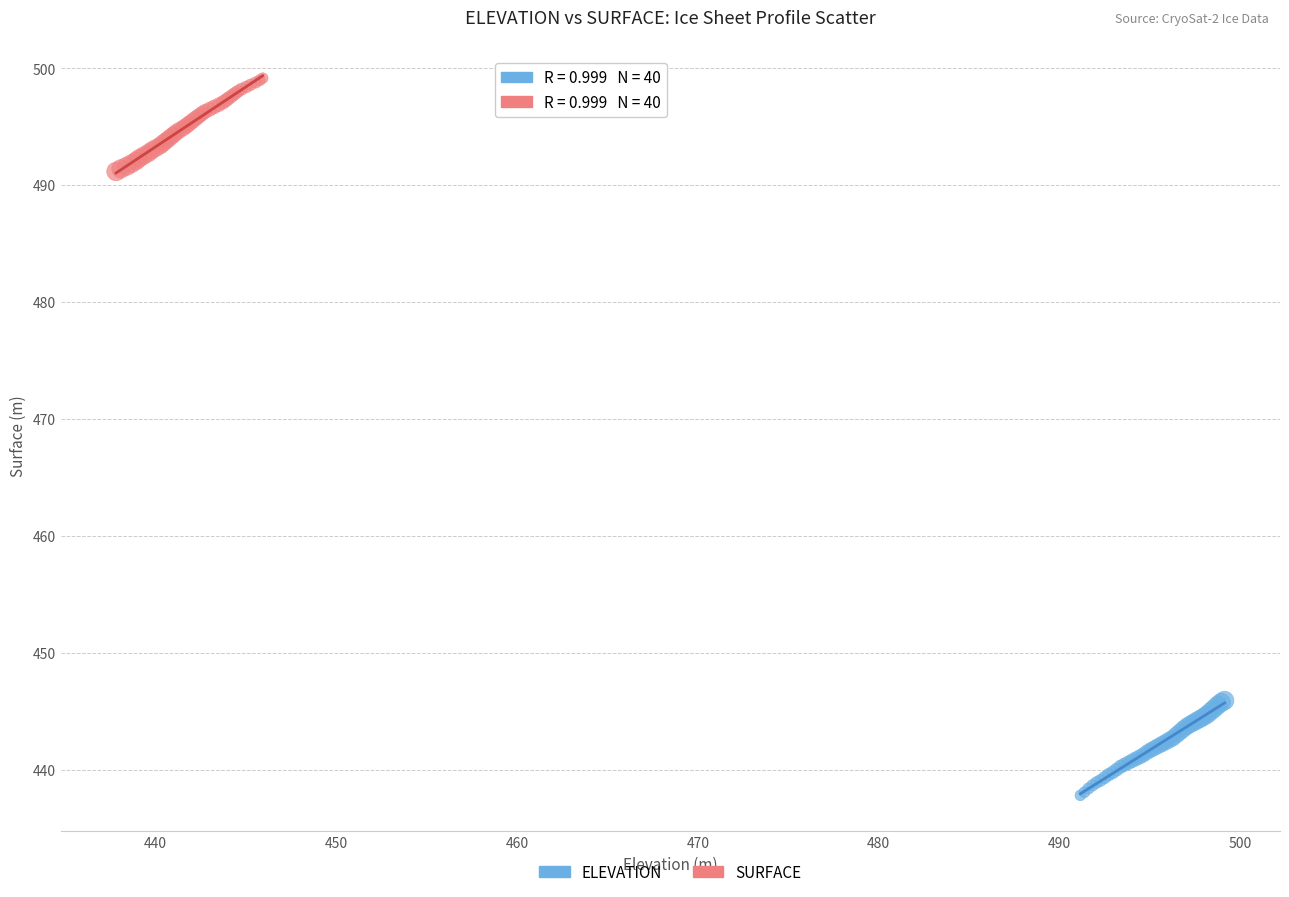

Which series reaches the minimum Y coordinate?

ELEVATION